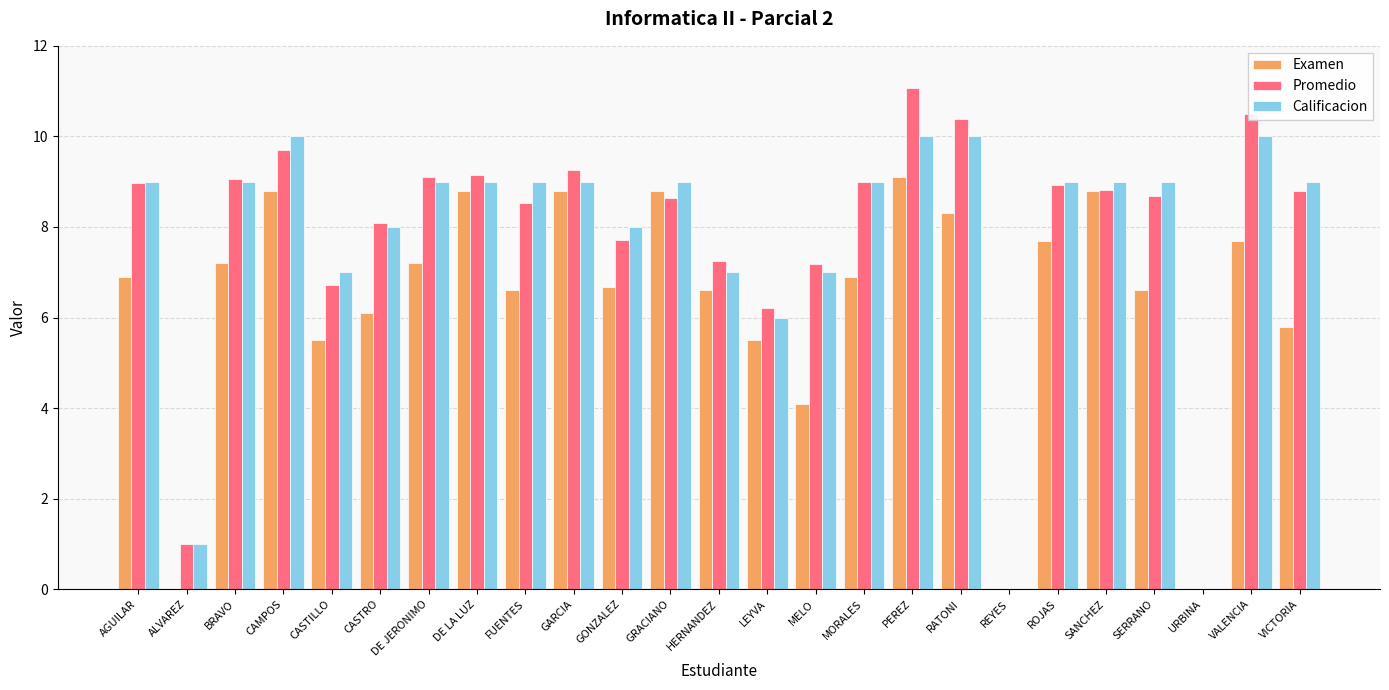

What is the total value across all series at VALENCIA?

28.2